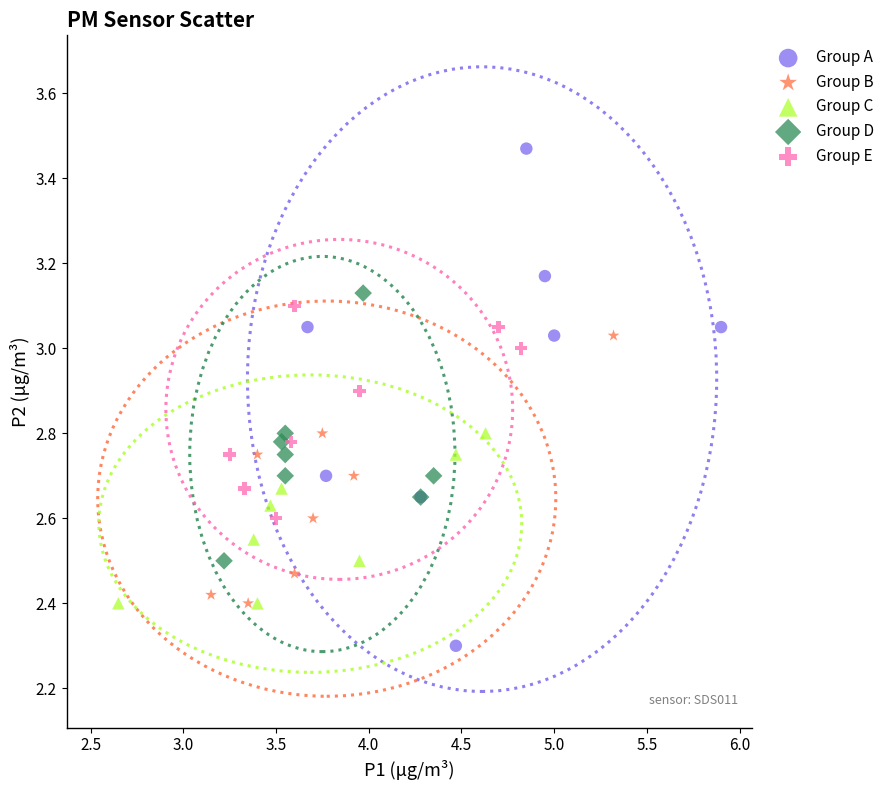

Which series has the largest Y range (max minus min)?

Group A